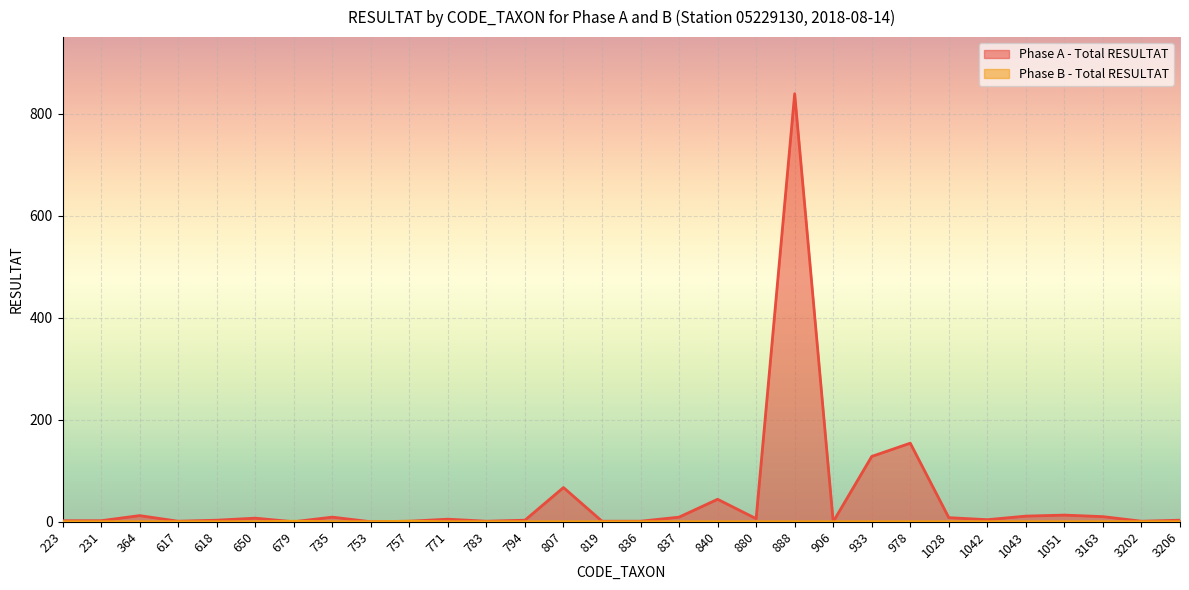

How many values in the Phase B - Total RESULTAT series exceed 0?

2